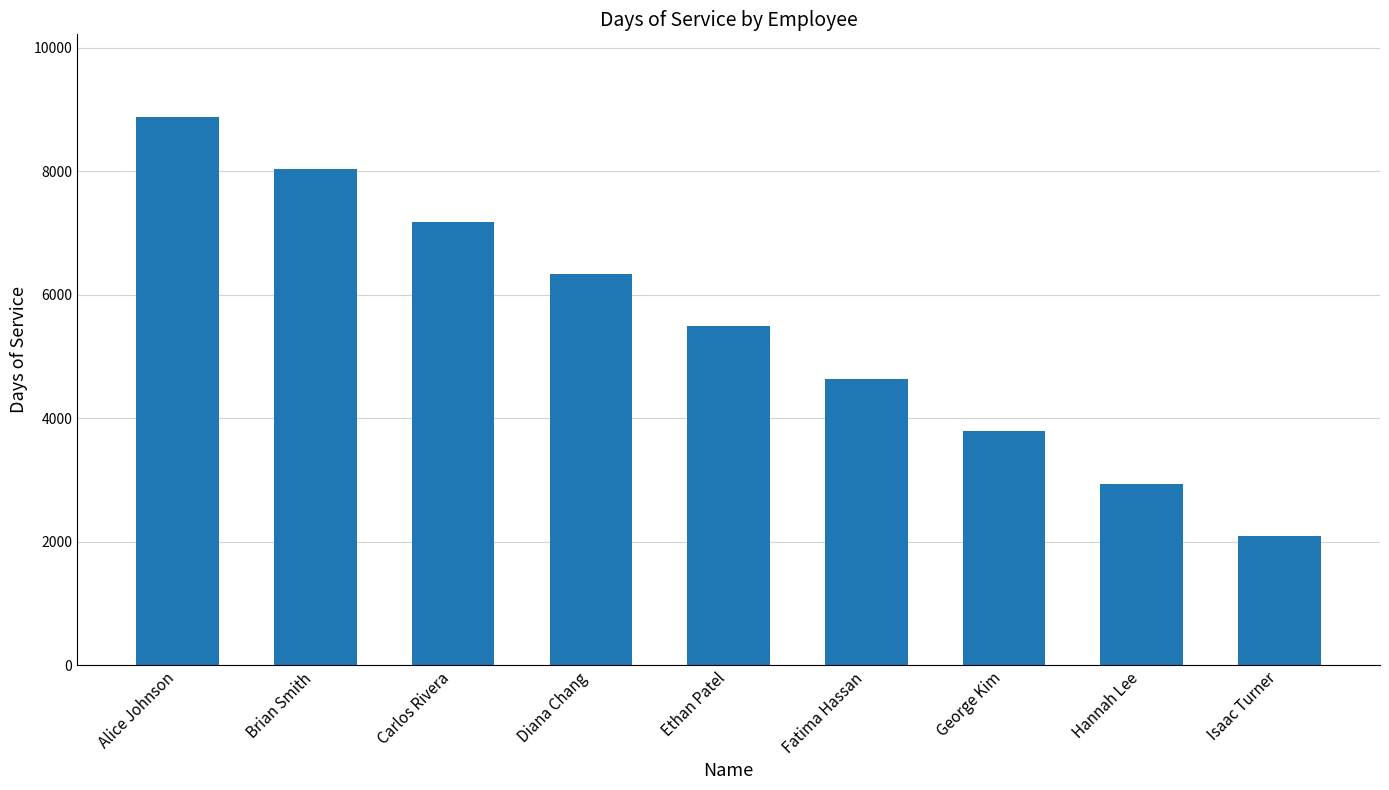

Reading right to left, extract all data points from this chart.

Isaac Turner=2086	Hannah Lee=2936	George Kim=3786	Fatima Hassan=4636	Ethan Patel=5486	Diana Chang=6336	Carlos Rivera=7186	Brian Smith=8036	Alice Johnson=8886